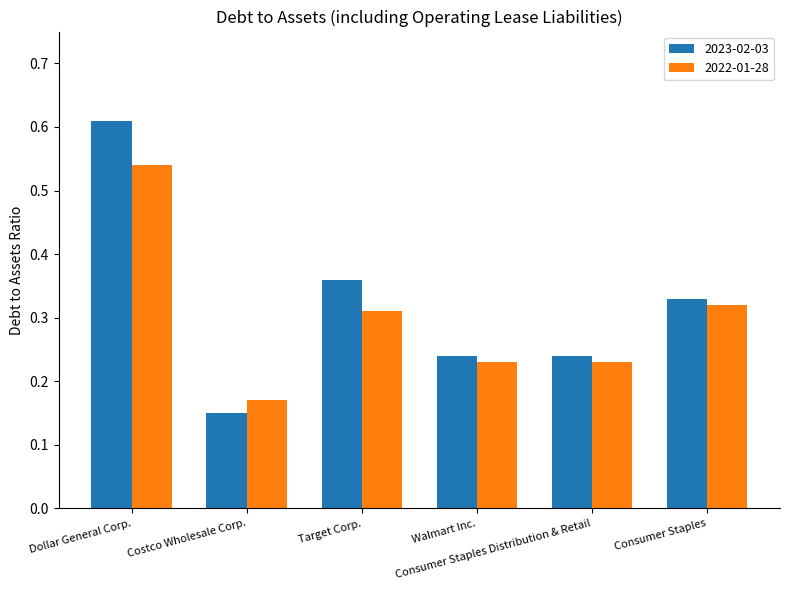

List the series in order of their peak value, highest first.

2023-02-03, 2022-01-28